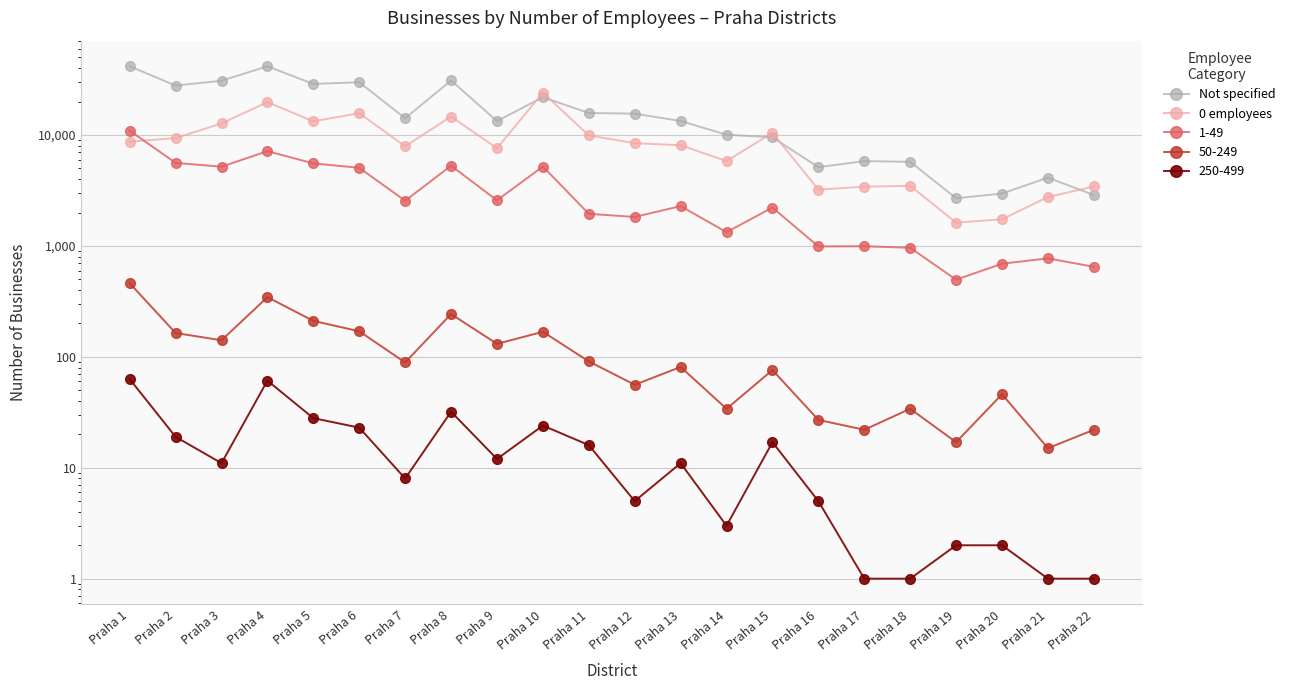

True or false: Not specified has more than 0 interior local peaks.

True